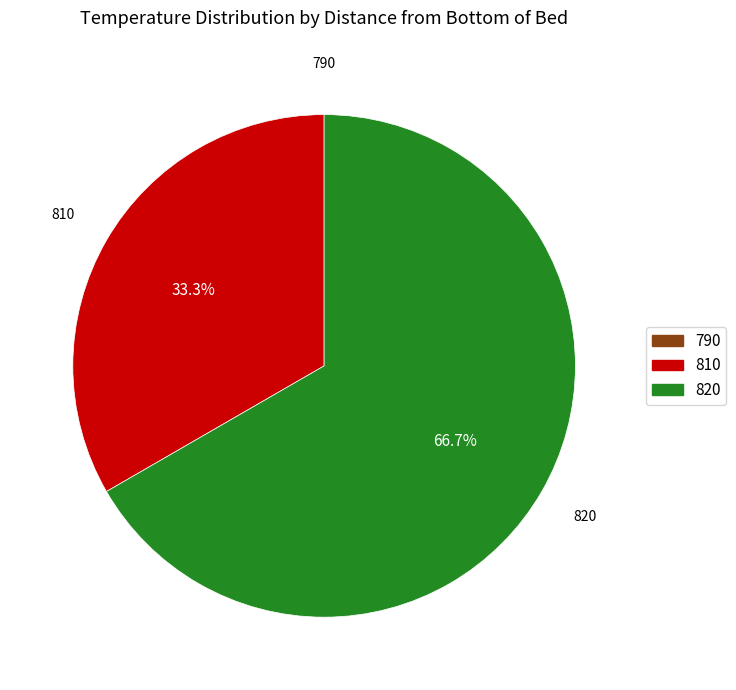

Which category has the biggest portion of the pie?

820